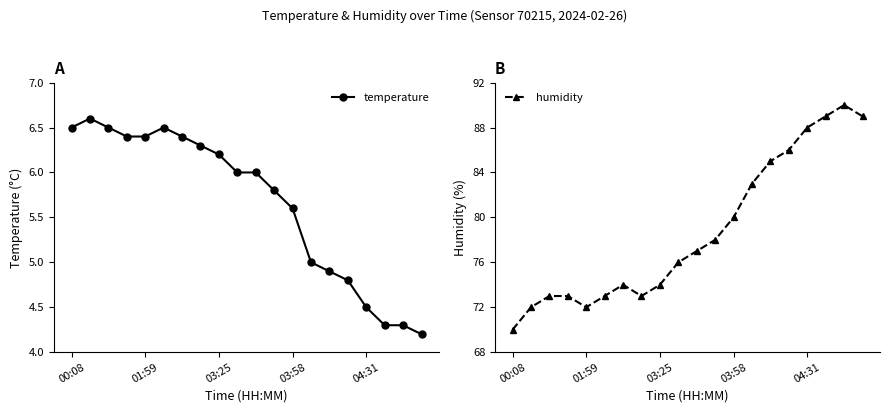

How many data points does each series have?

20